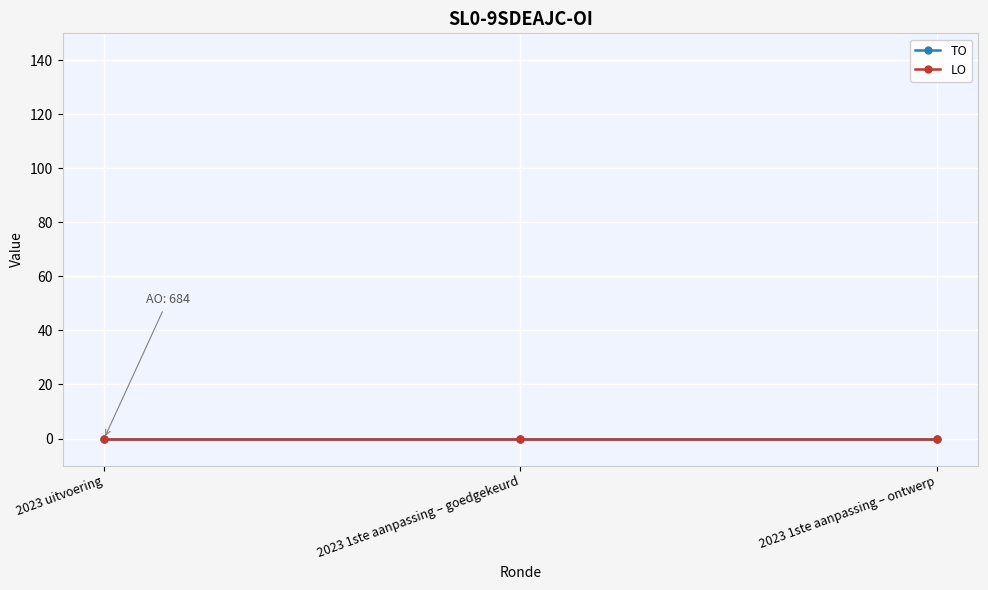

Where is LO nearest to the value 0?

2023 uitvoering